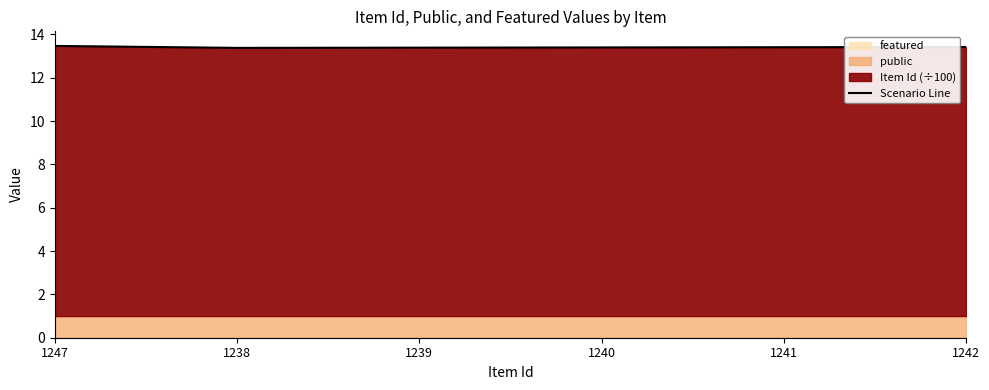

Where is the data nearest to the value 13?

1238